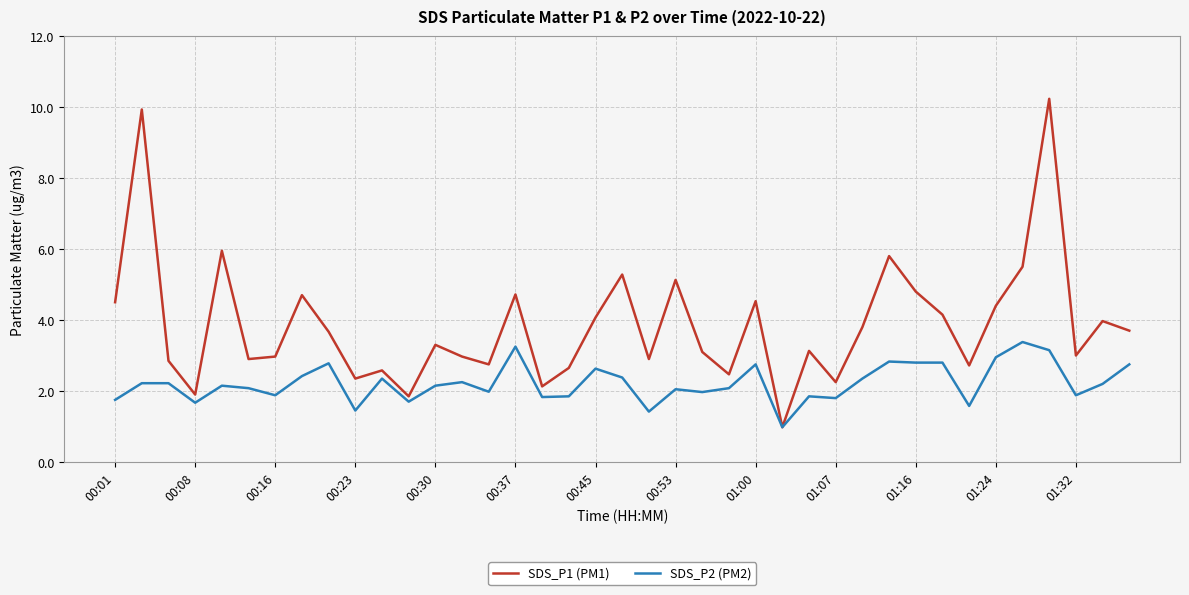

Rank the series by their maximum value, from lowest to highest.

SDS_P2 (PM2), SDS_P1 (PM1)